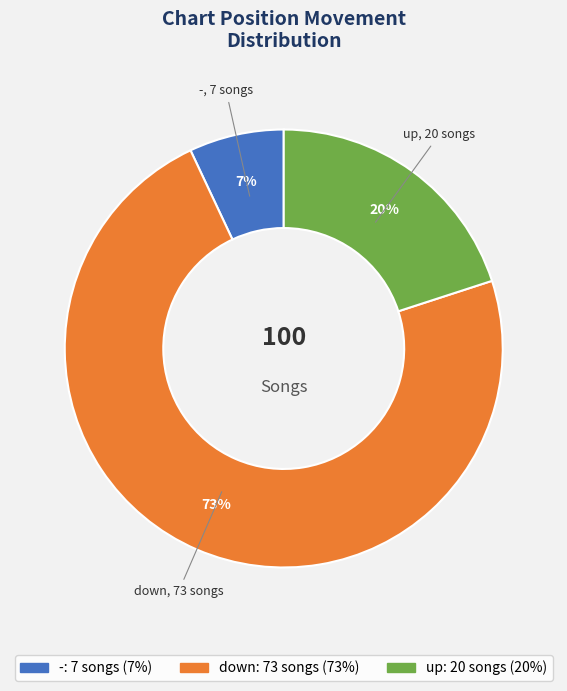

Count the number of slices in the pie.

3